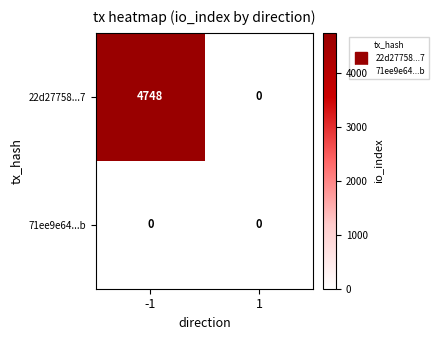

Reading left to right, what are all the values shown in this chart?

22d27758...7: 4748	0
71ee9e64...b: 0	0